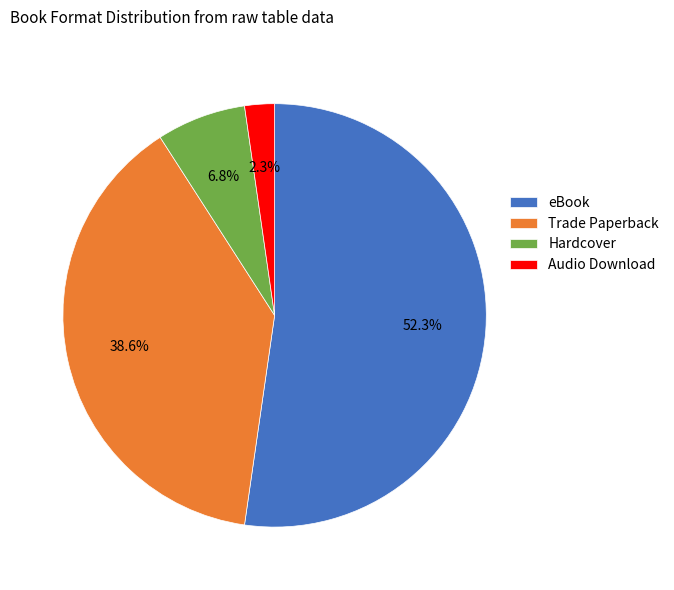

True or false: Audio Download accounts for 2% of the total.

True